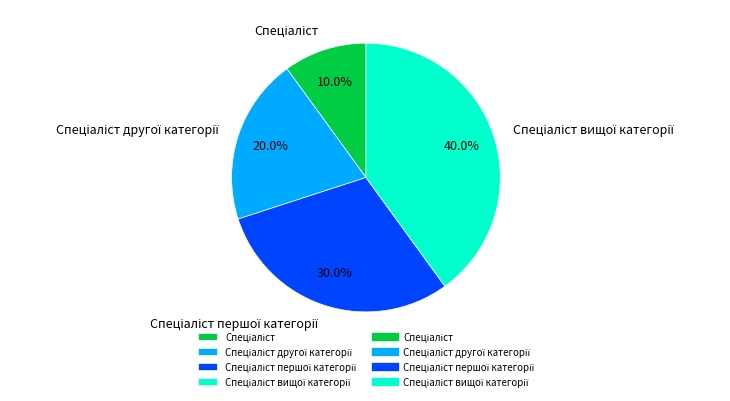

Is there any slice that represents more than half of the pie?

No